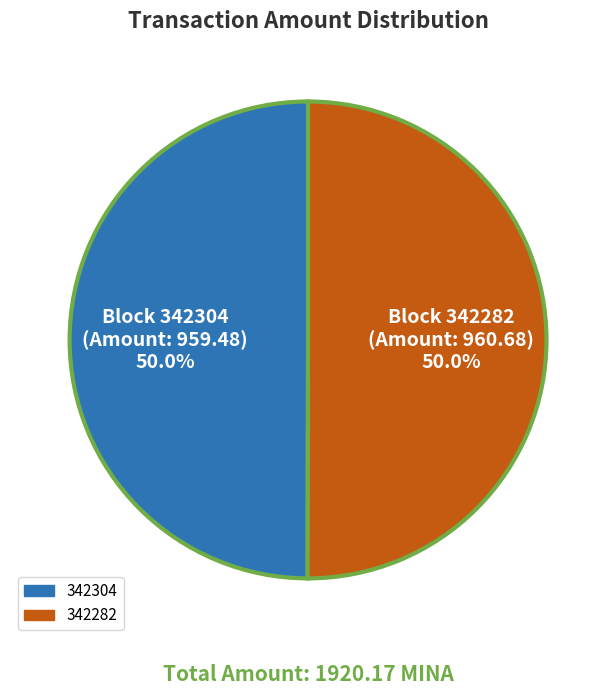

What is the ratio of the value at 342304 to the value at 342282?

1.0